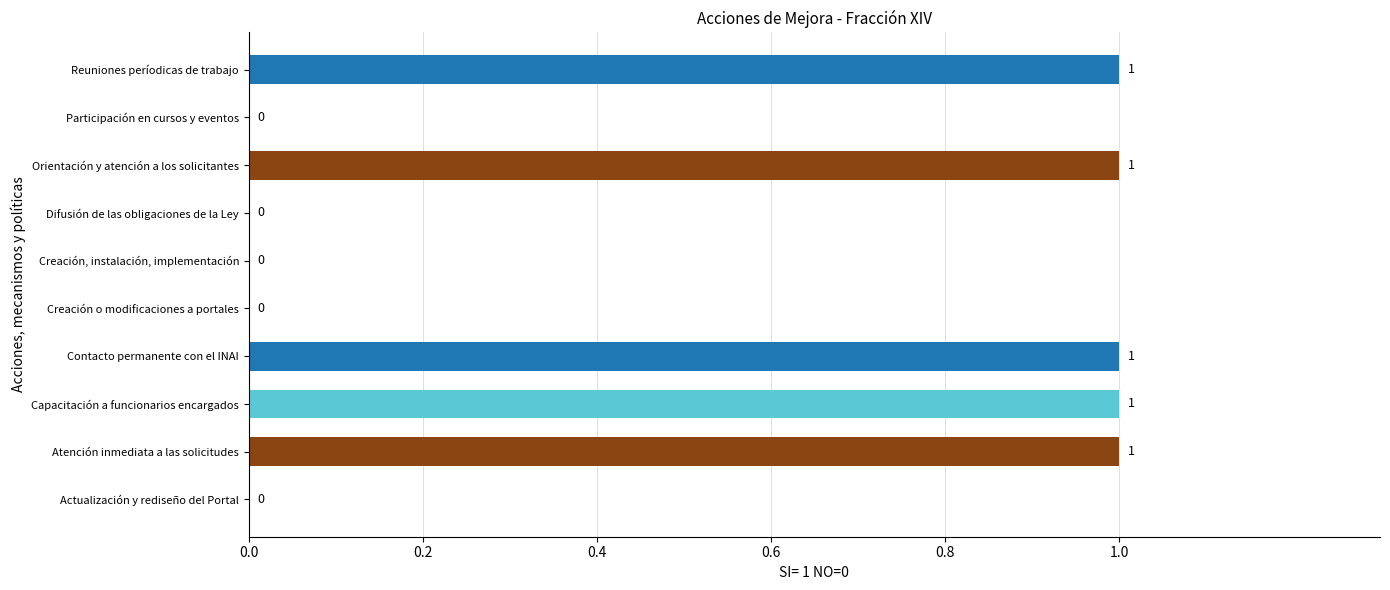

Are the bars grouped side by side (vs. stacked)?

No